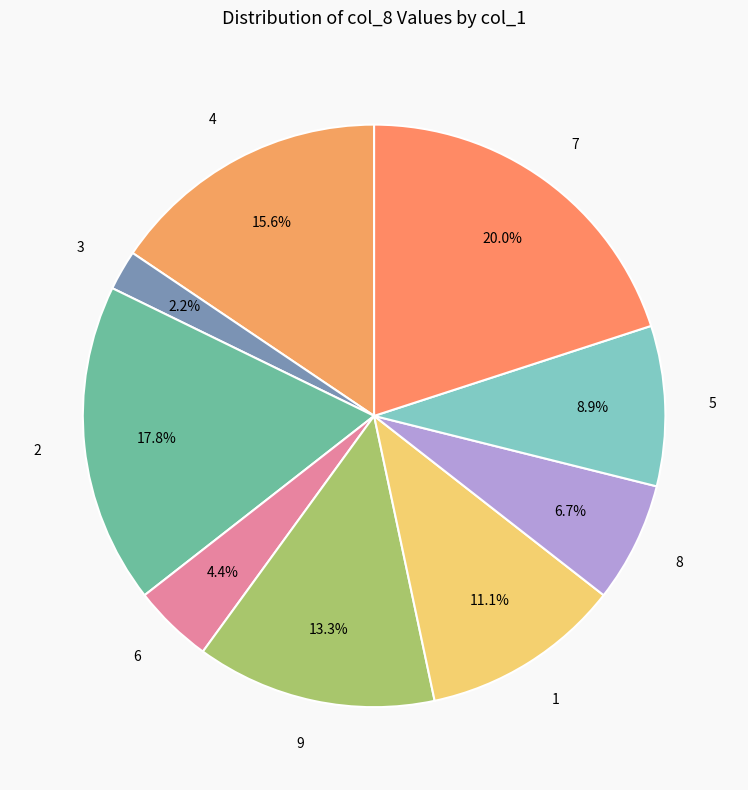

Is there any slice that represents more than half of the pie?

No